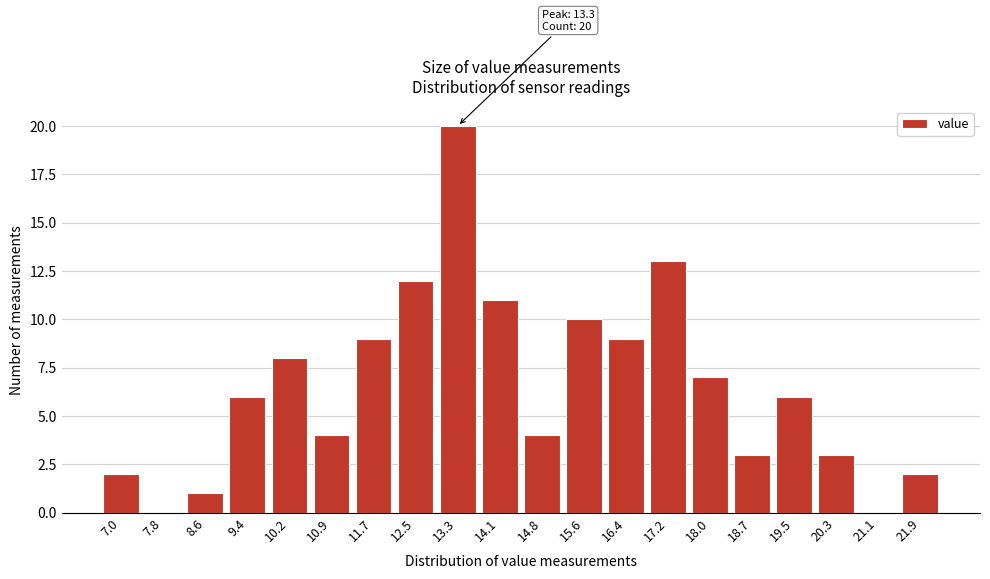

Reading right to left, transcribe all the data shown in this chart.

21.9=2	21.1=0	20.3=3	19.5=6	18.7=3	18.0=7	17.2=13	16.4=9	15.6=10	14.8=4	14.1=11	13.3=20	12.5=12	11.7=9	10.9=4	10.2=8	9.4=6	8.6=1	7.8=0	7.0=2